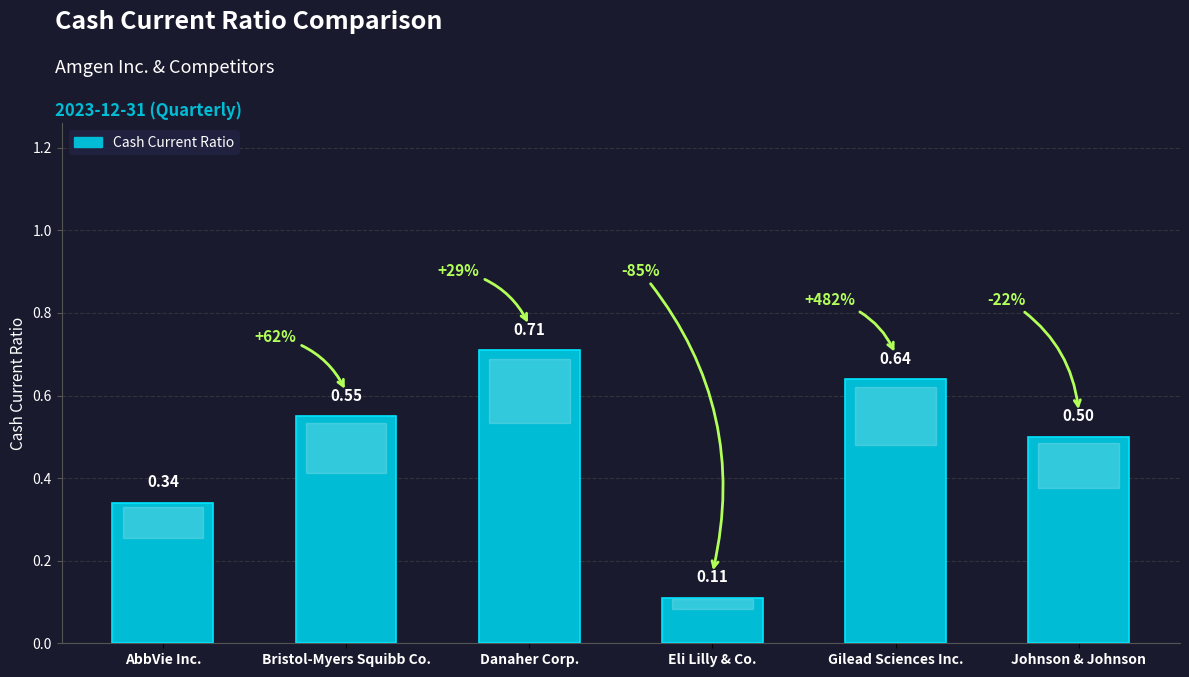

What is the label of the 5th bar from the right?

Bristol-Myers Squibb Co.